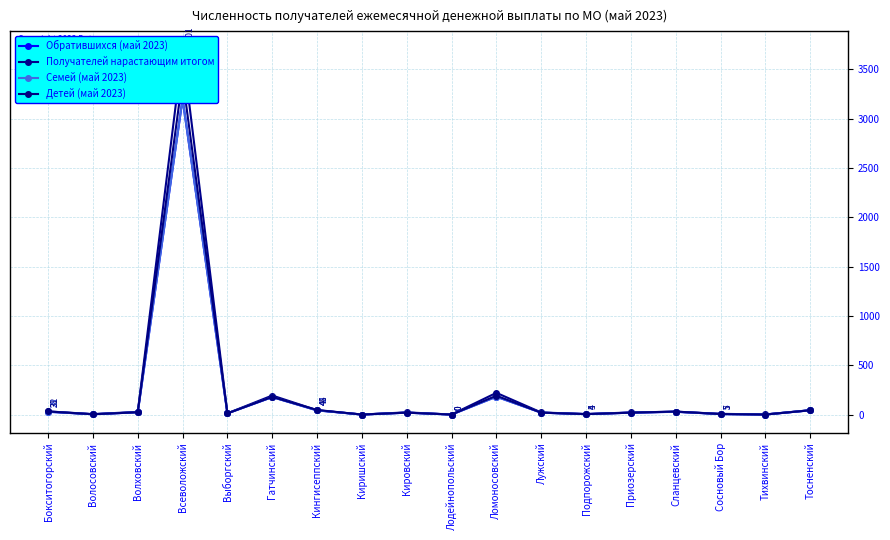

Which series has the largest range (max minus min)?

Получателей нарастающим итогом